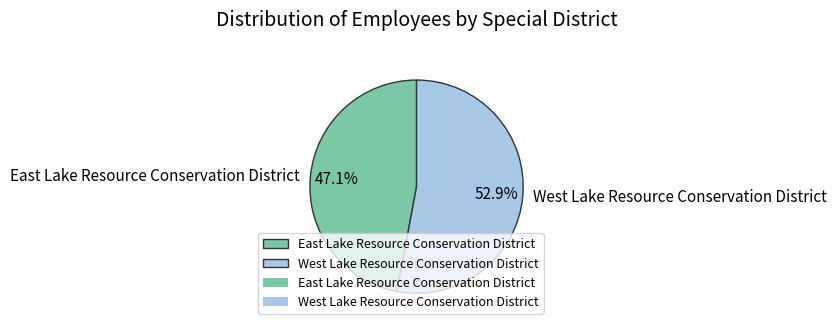

Is East Lake Resource Conservation District the majority of the pie?

No